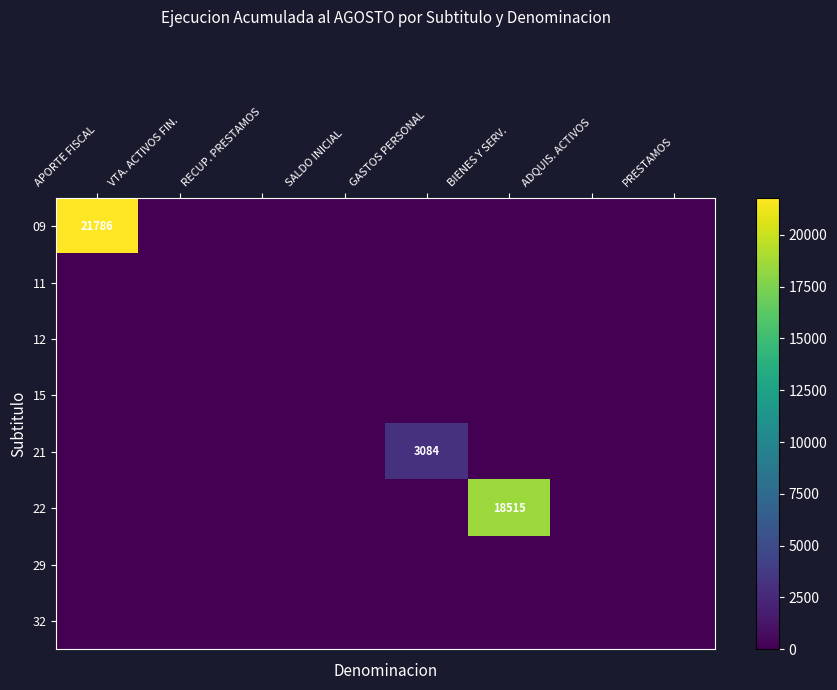

Which has a higher value, BIENES Y SERV. or ADQUIS. ACTIVOS?

BIENES Y SERV.